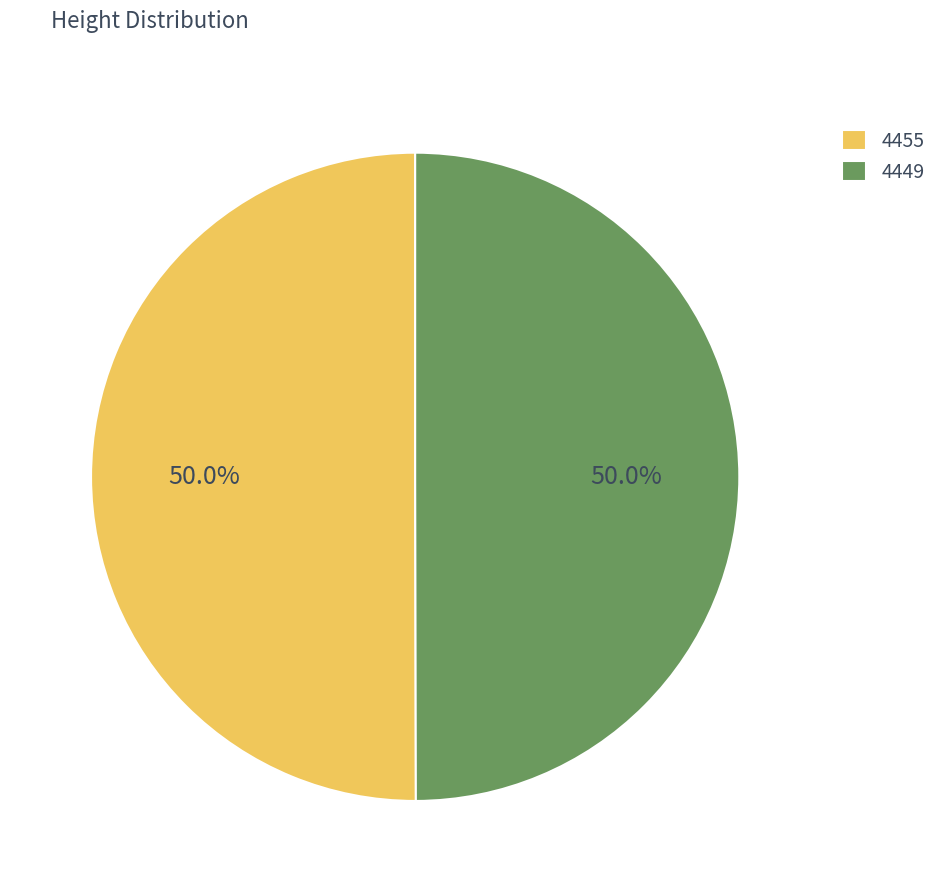

To the nearest percent, what portion does 4449 represent?

50%